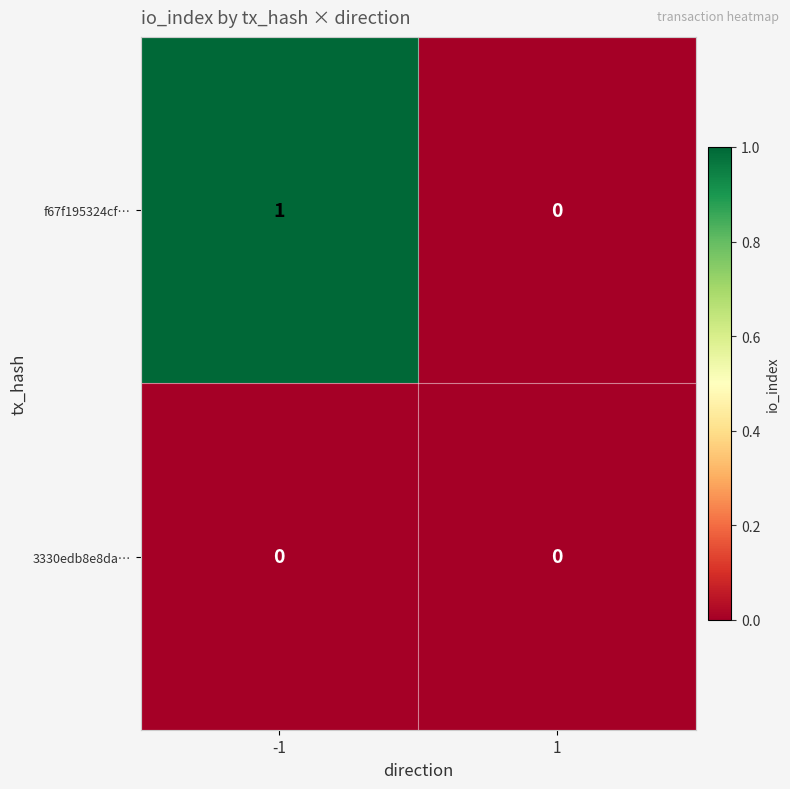

Reading right to left, what are all the values shown in this chart?

f67f195324cf…: 1=0	-1=1
3330edb8e8da…: 1=0	-1=0